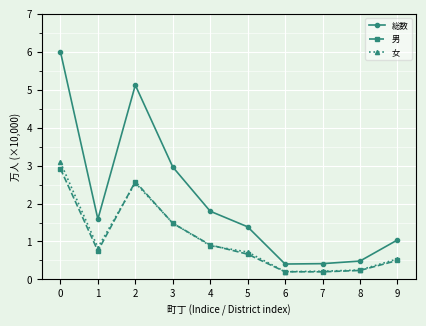

The 女 series shows 1.5 at 1. True or false?

False